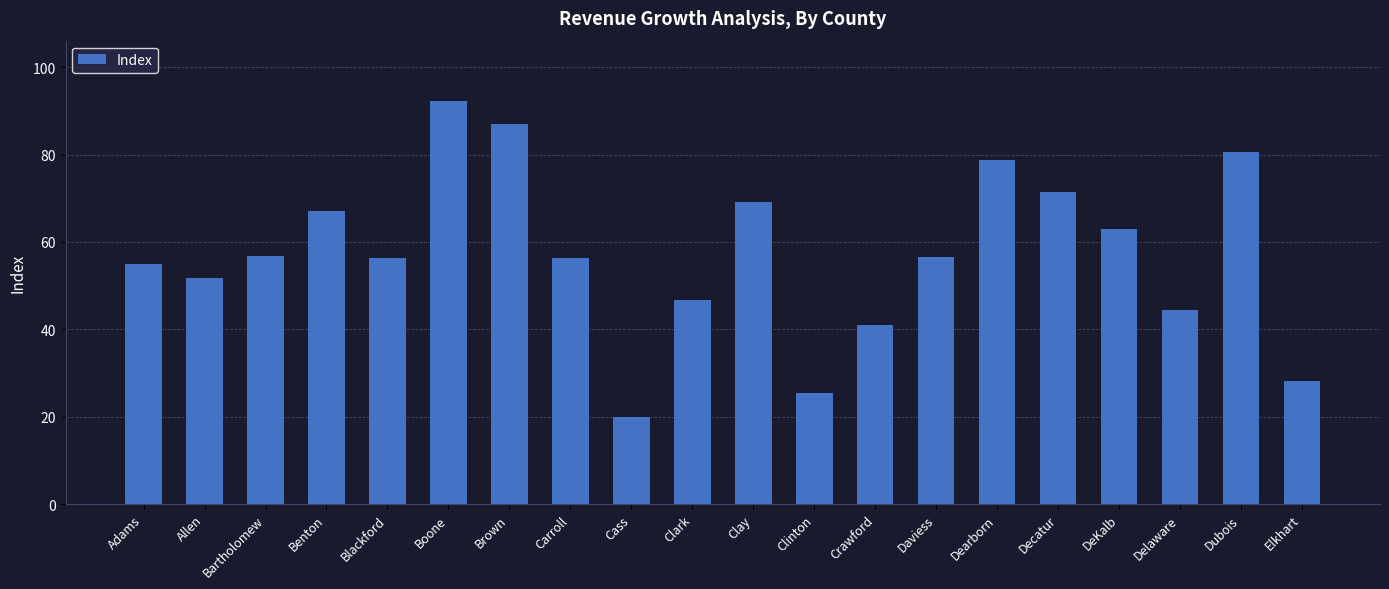

True or false: the data shows 25.5 at Adams.

False